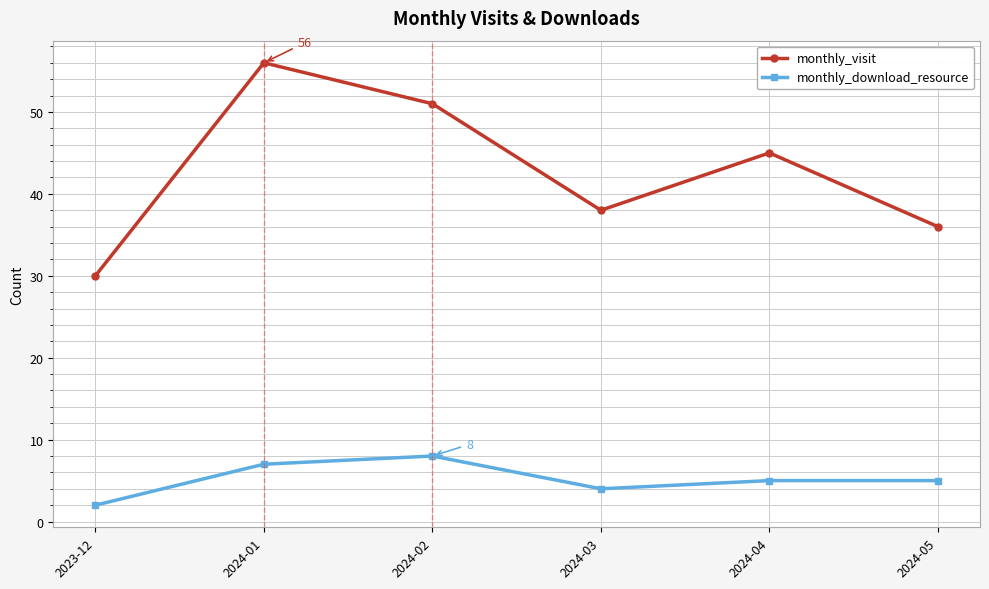

Which series has the largest total across all categories?

monthly_visit